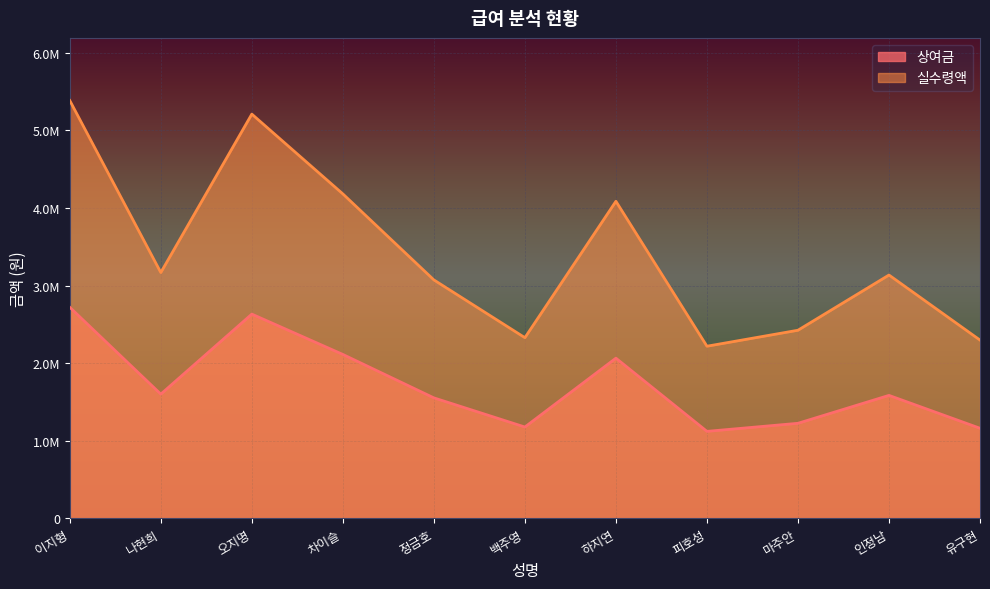

True or false: 실수령액 and 상여금 intersect in this chart.

False